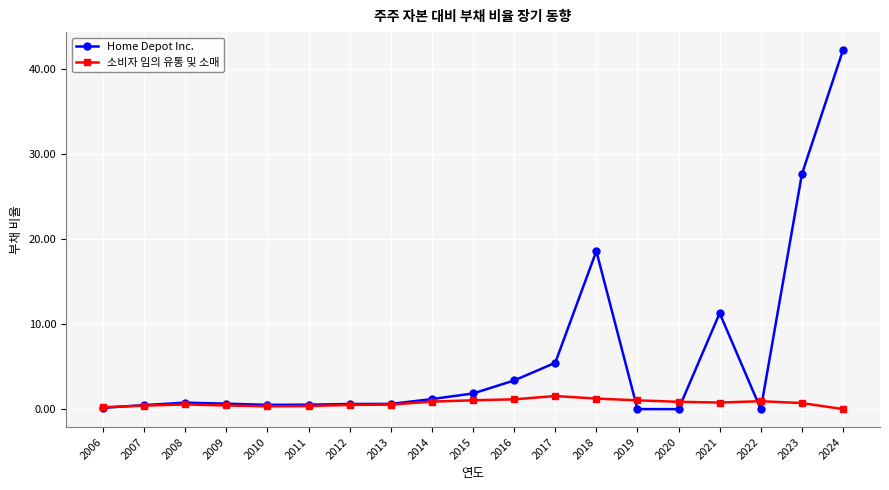

Which series has the largest total across all categories?

Home Depot Inc.